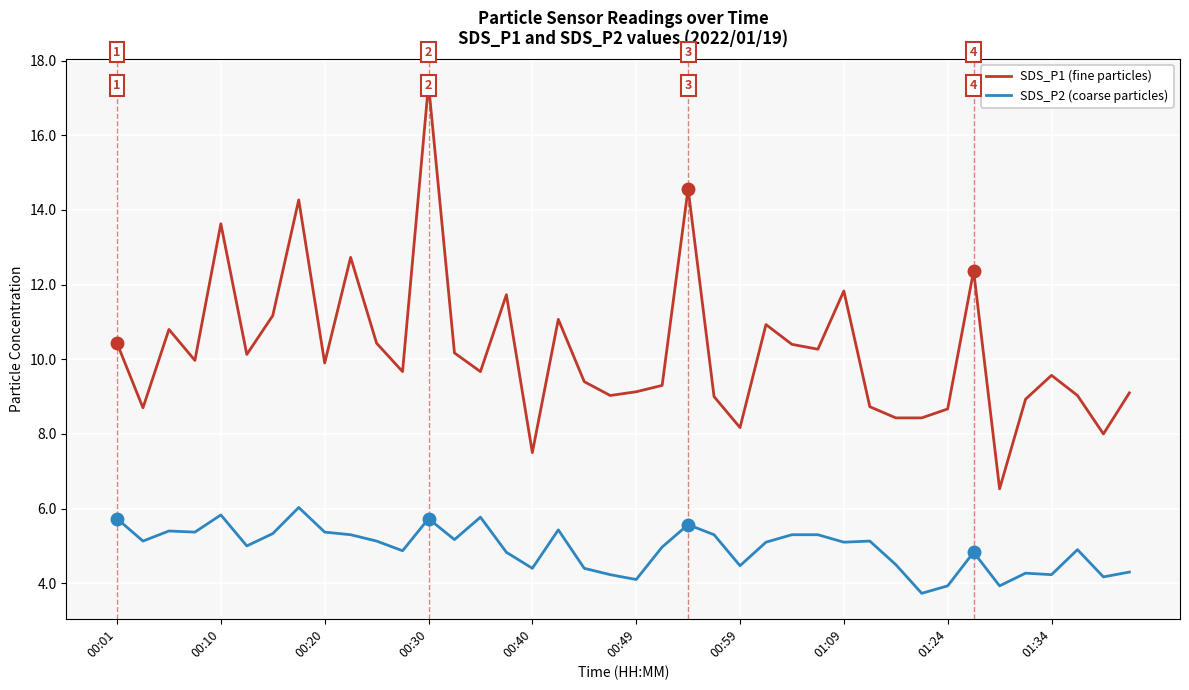

True or false: SDS_P2 (coarse particles) and SDS_P1 (fine particles) intersect in this chart.

False